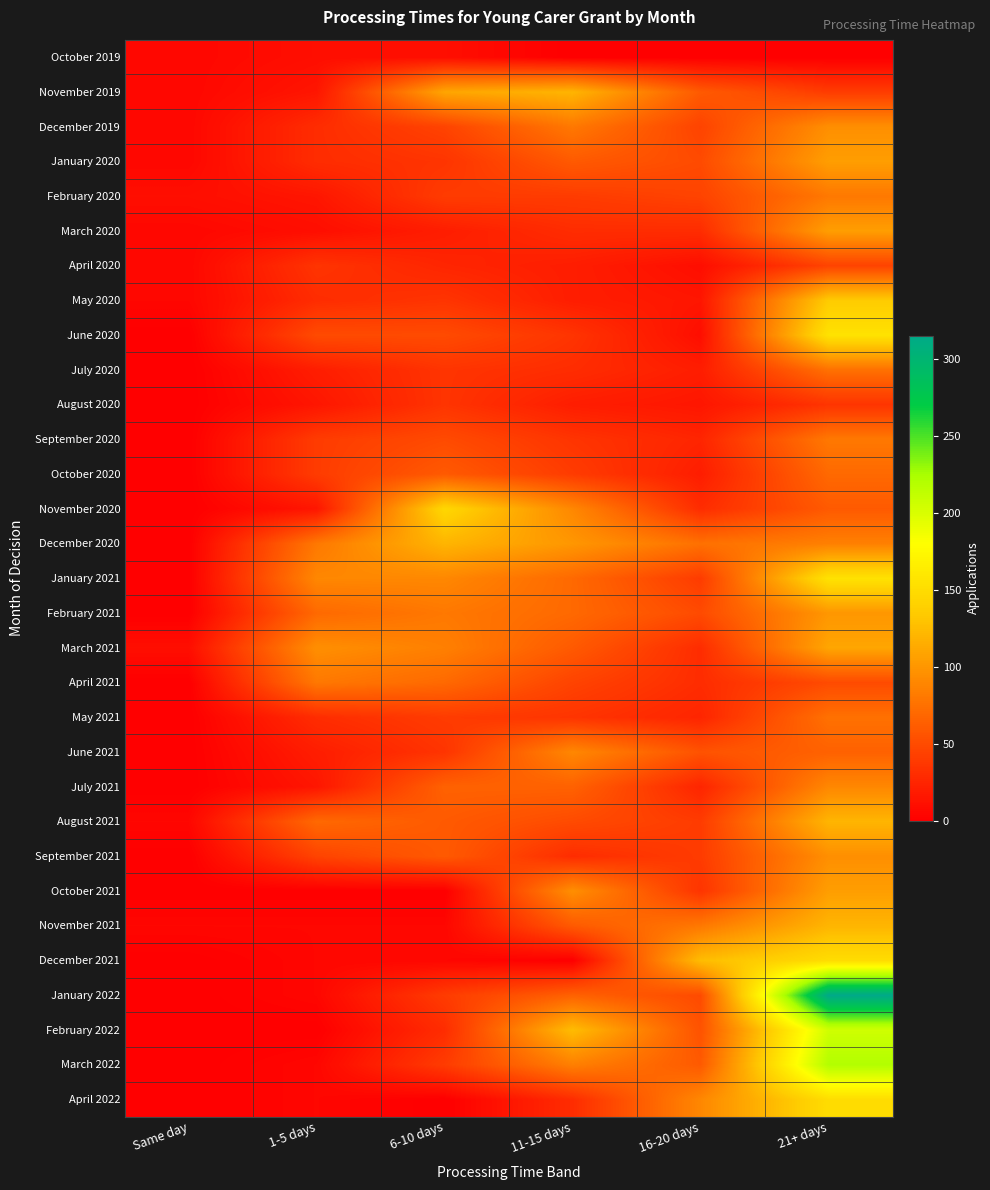

What is the total value across all series at 16-20 days?

1280